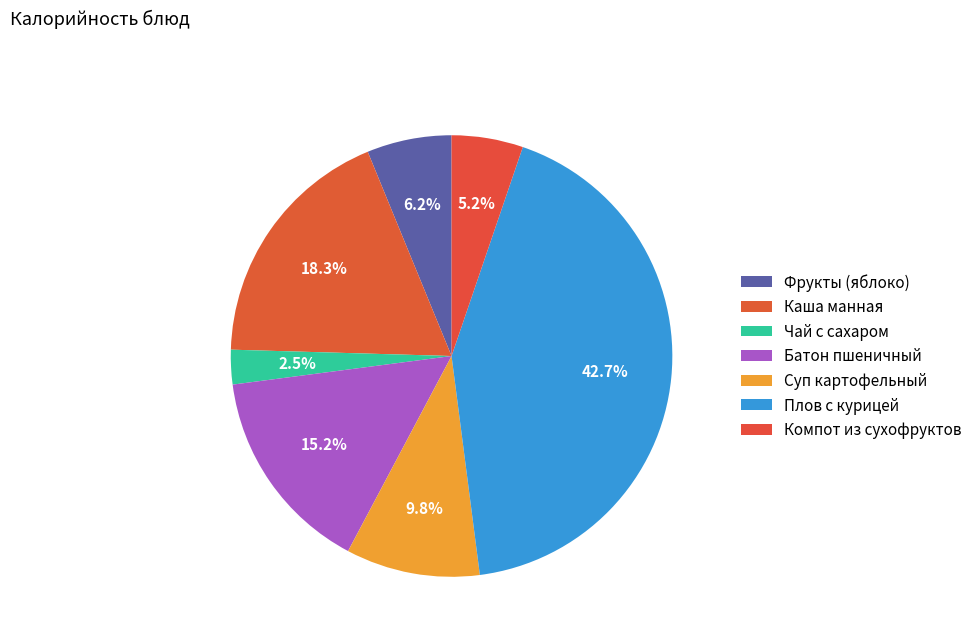

What is the largest slice in the pie chart?

Плов с курицей